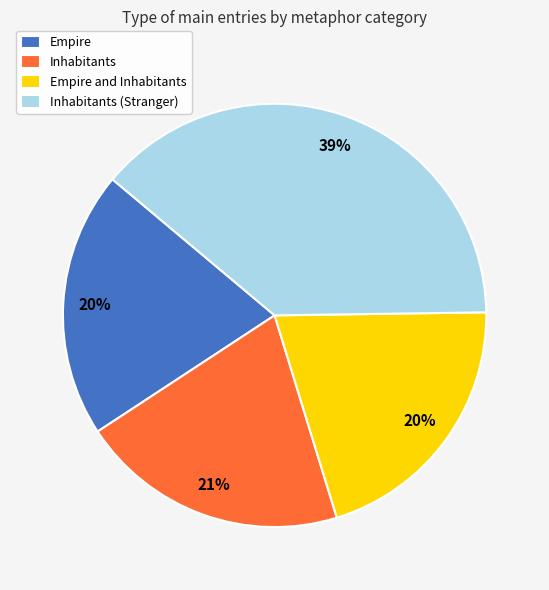

Which category has the biggest portion of the pie?

Inhabitants (Stranger)